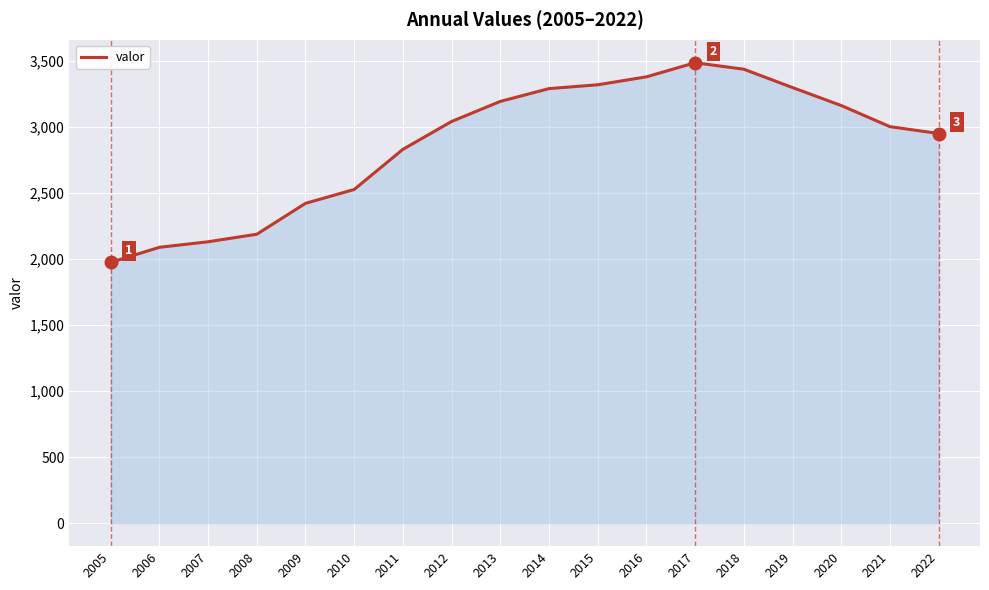

At which label is the value closest to 2731?

2011